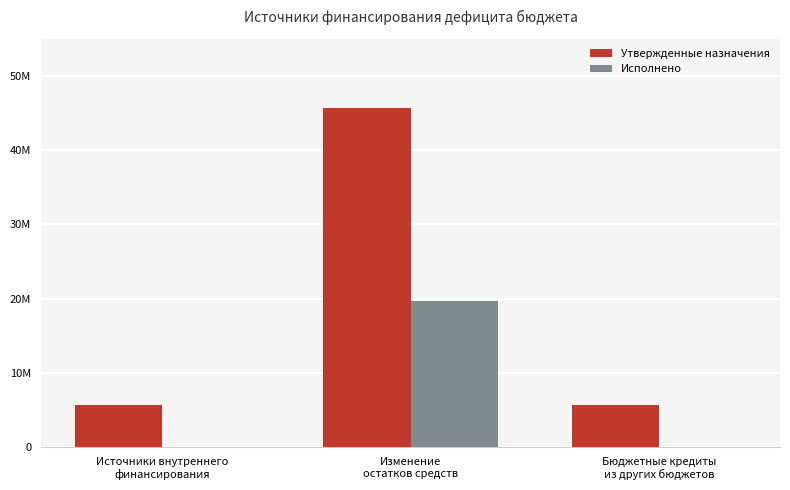

Does the chart contain stacked bars?

No